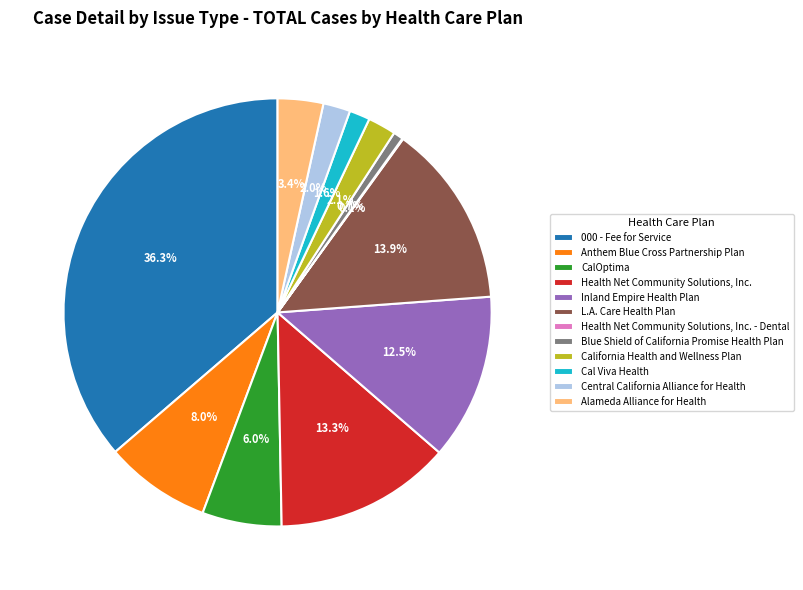

What percentage is NOT represented by California Health and Wellness Plan?

97.9%